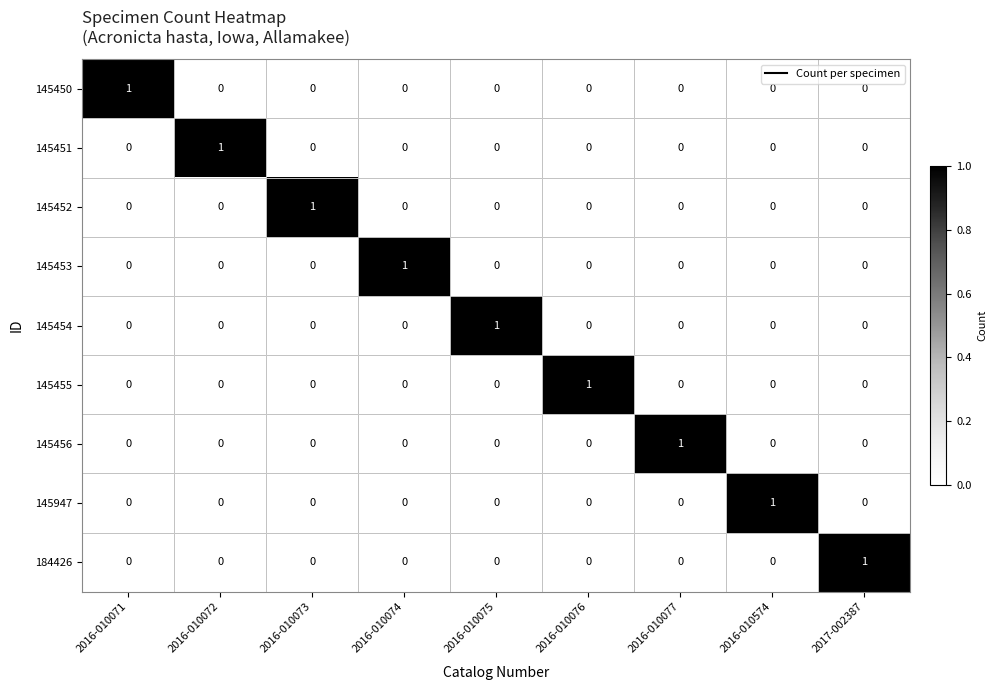

Count the number of data series in this chart.

9